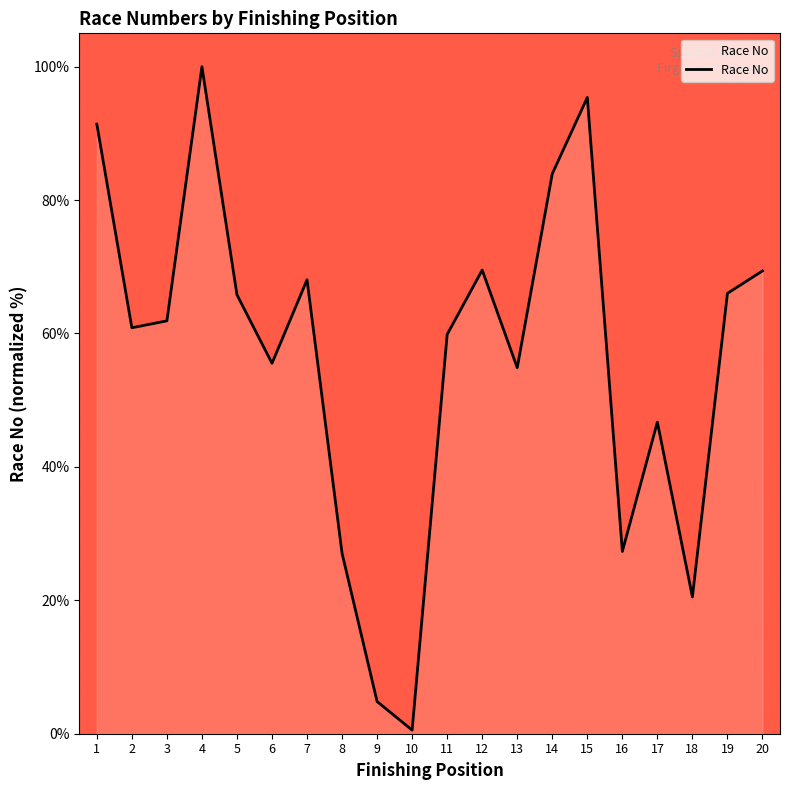

True or false: the data shows 8.6 at 9.

False